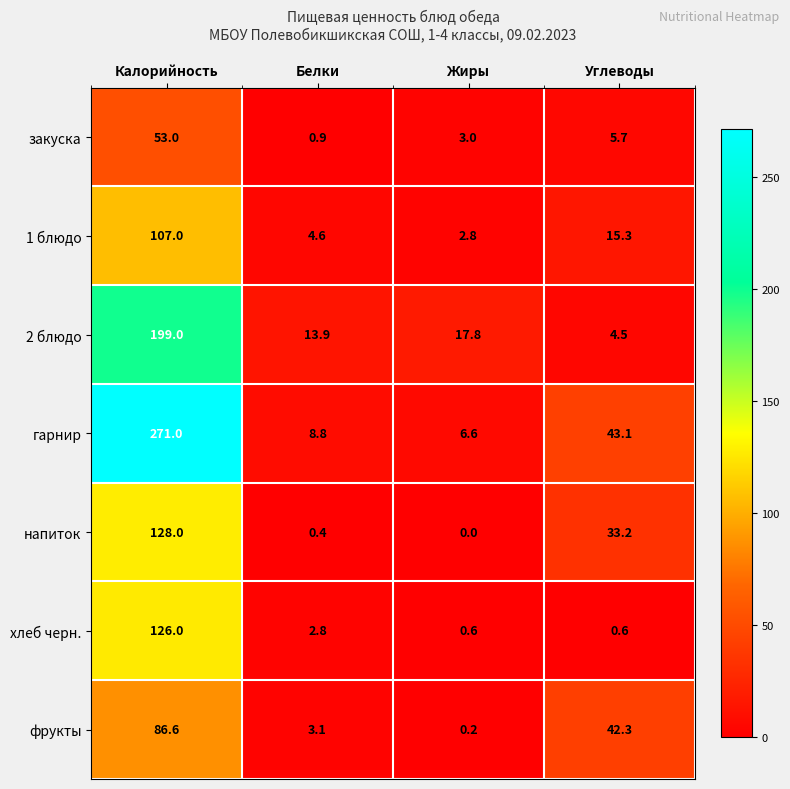

At which label is хлеб черн. closest to 63?

Белки